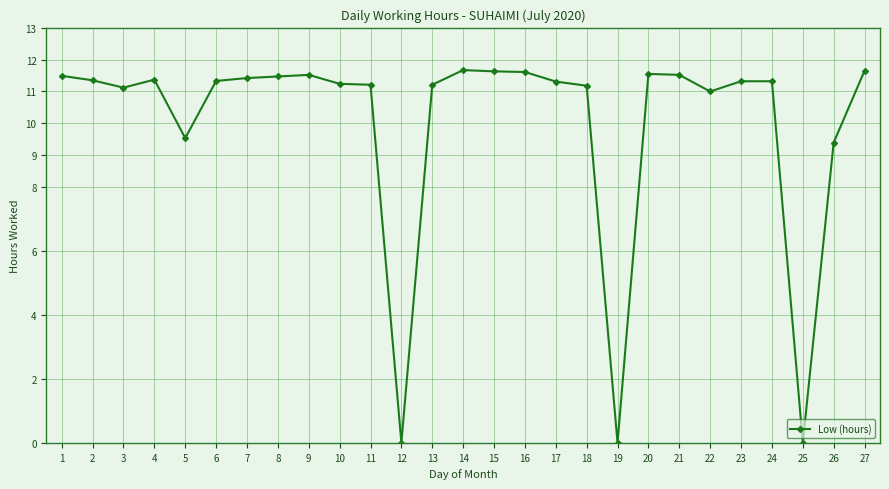

What is the greatest value displayed?

11.7